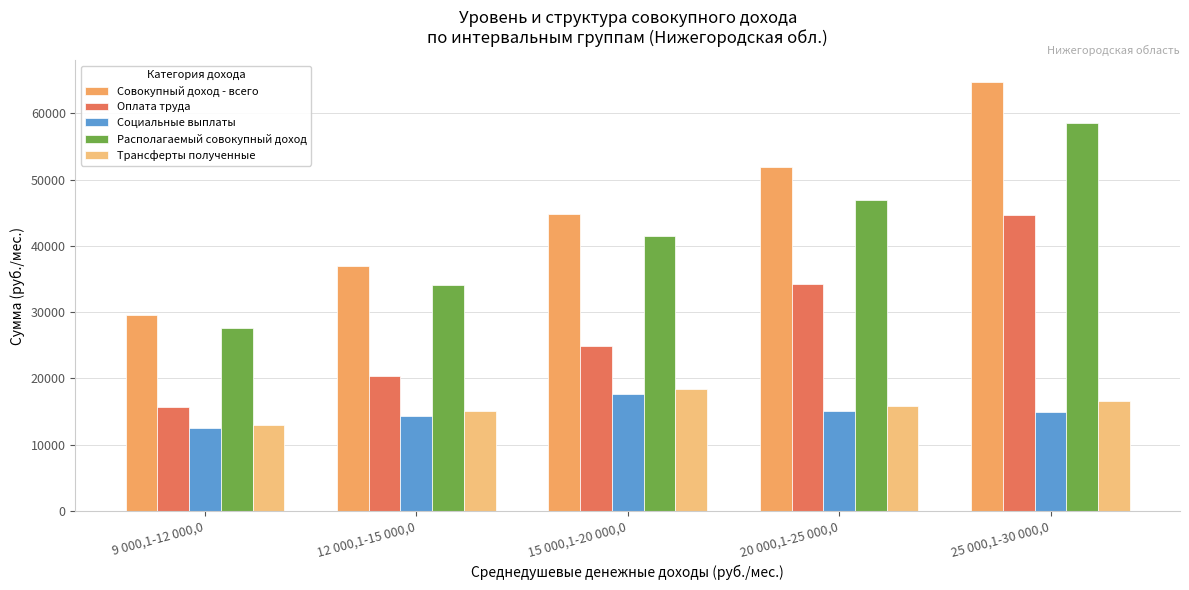

Which has a higher value, 25 000,1-30 000,0 or 9 000,1-12 000,0?

25 000,1-30 000,0